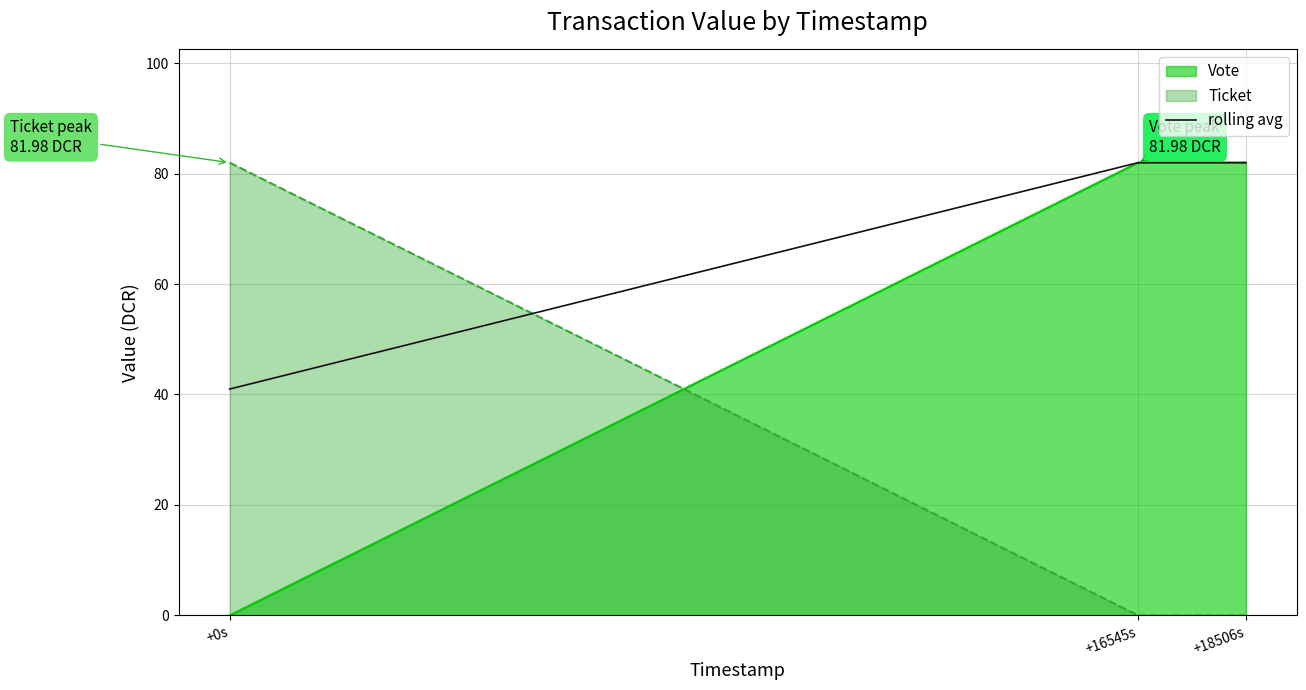

Rank the categories by value from lowest to highest.

+0s, +16545s, +18506s